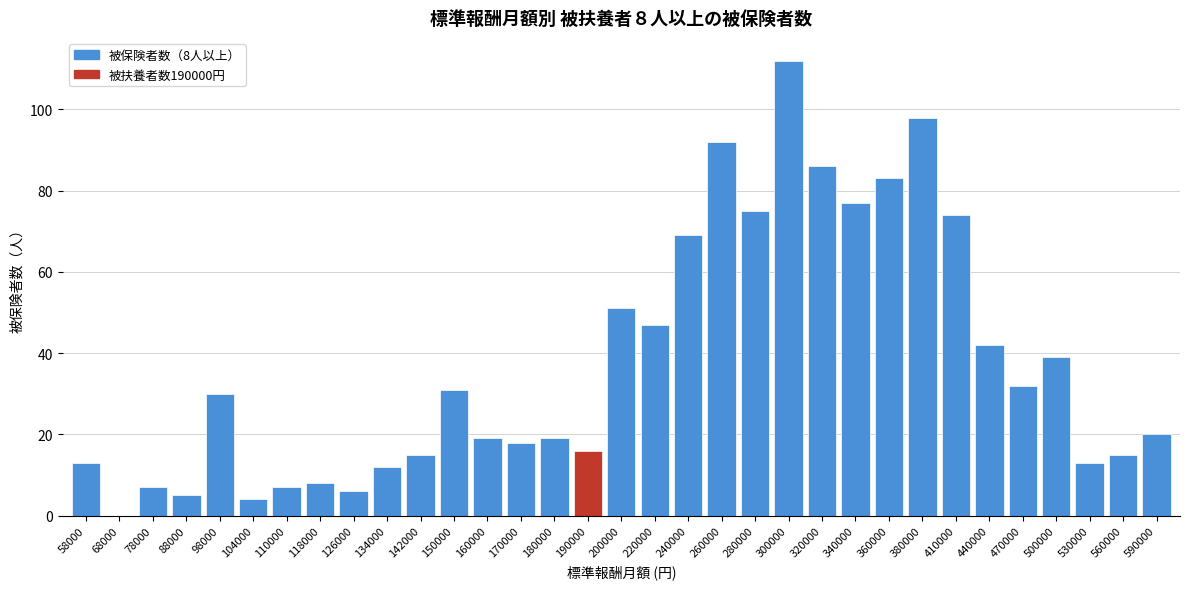

Between 68000 and 590000, which is larger?

590000